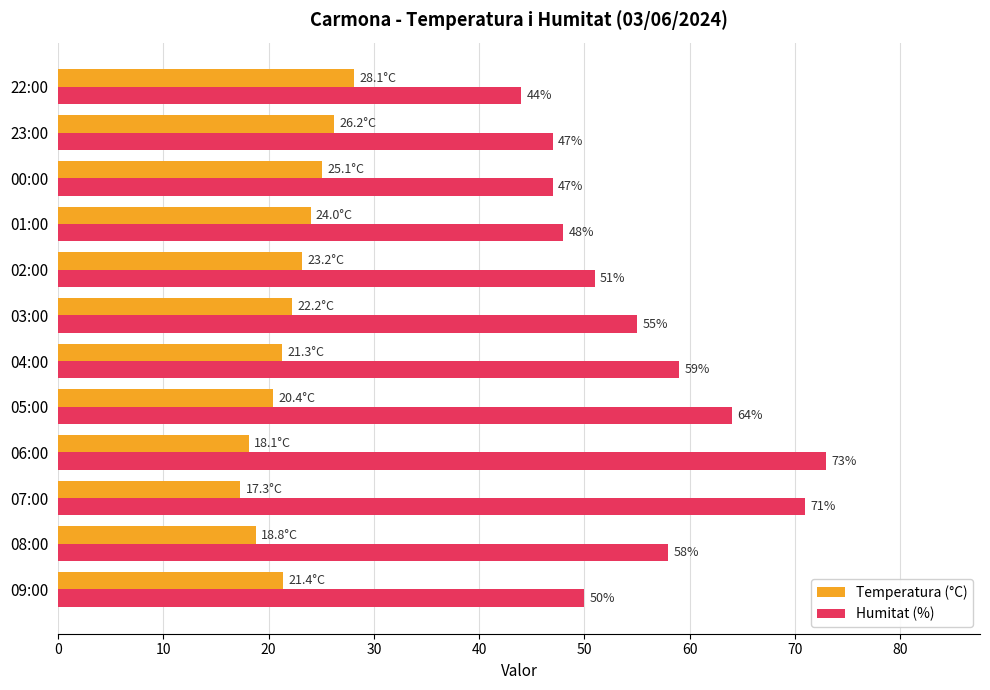

Rank the series by their maximum value, from highest to lowest.

Humitat (%), Temperatura (°C)